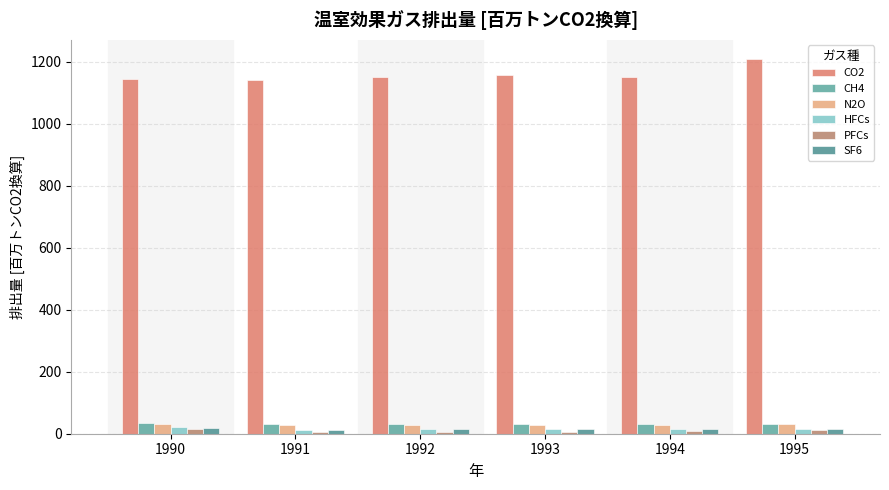

How many groups of bars are there?

6